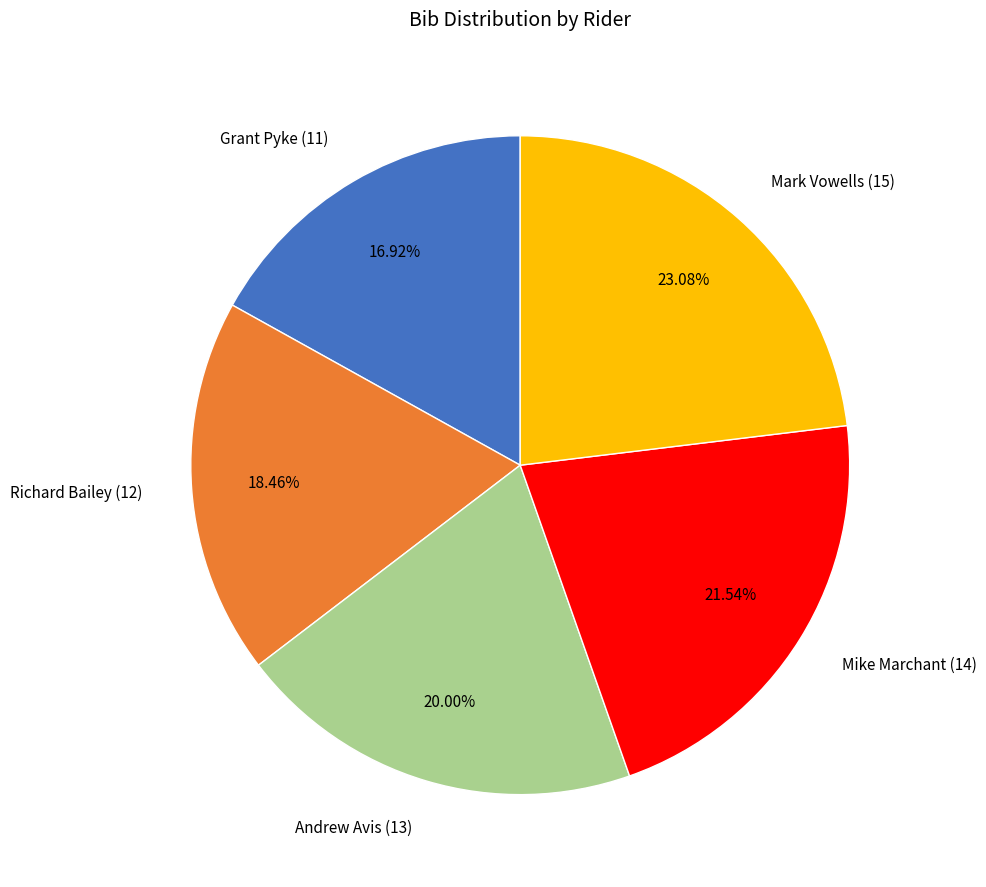

Rank the categories by value from lowest to highest.

Grant Pyke (11), Richard Bailey (12), Andrew Avis (13), Mike Marchant (14), Mark Vowells (15)